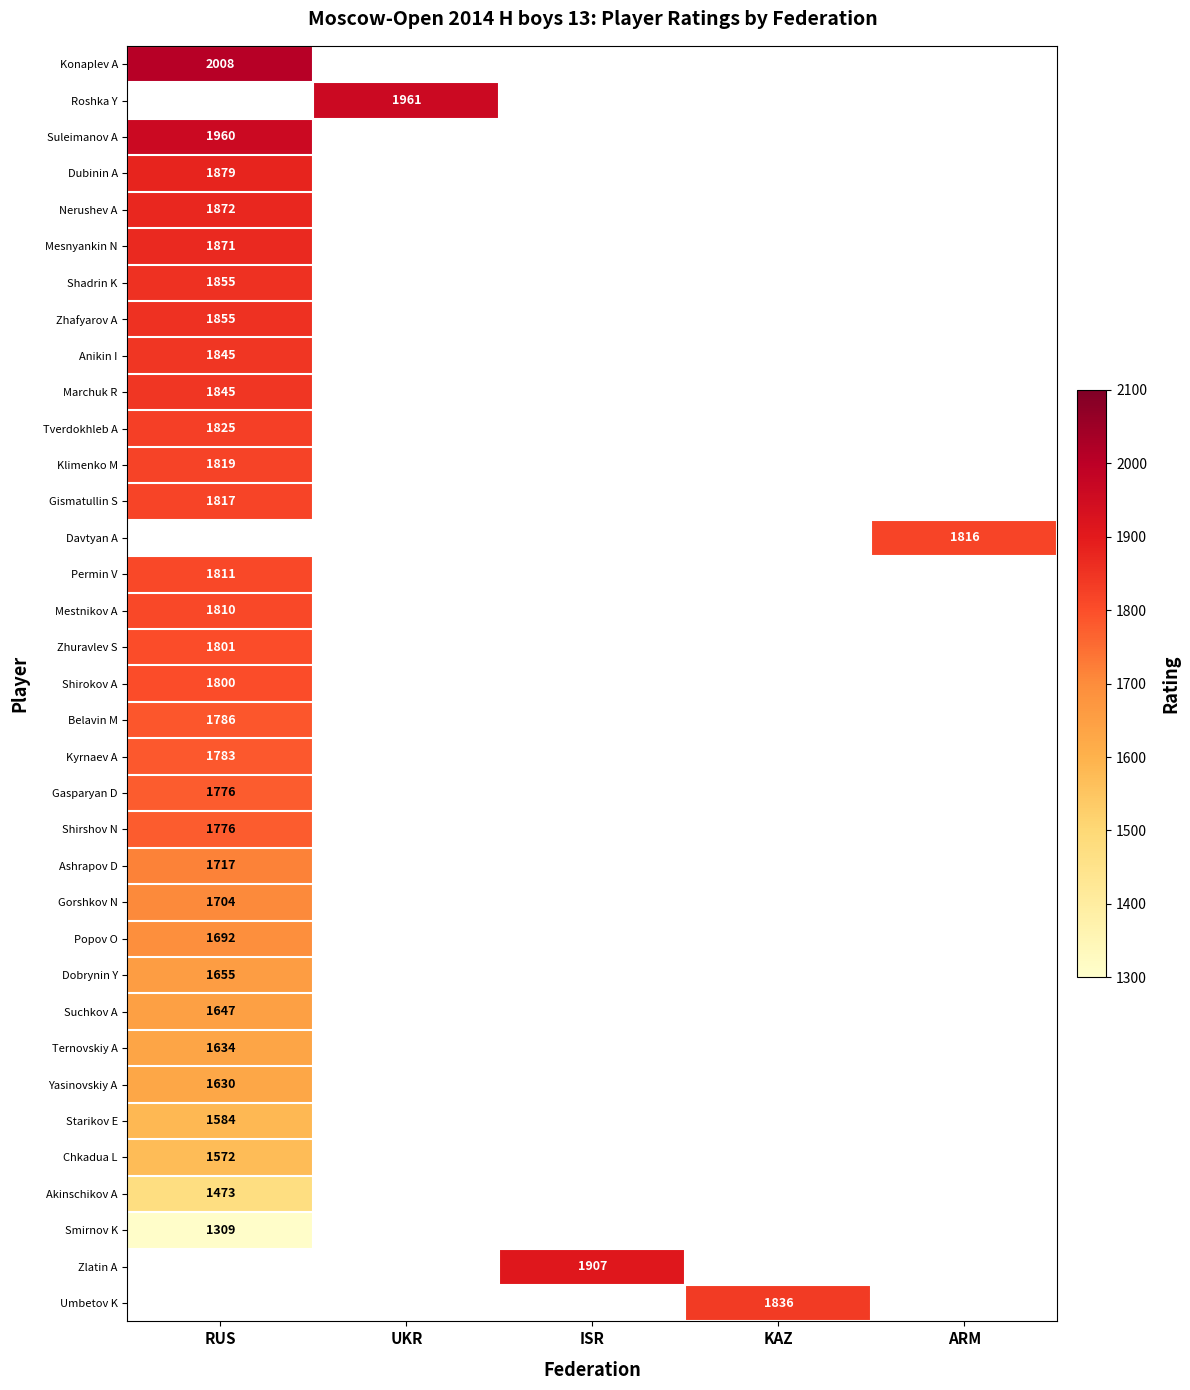

Which has a higher value, ISR or RUS?

RUS